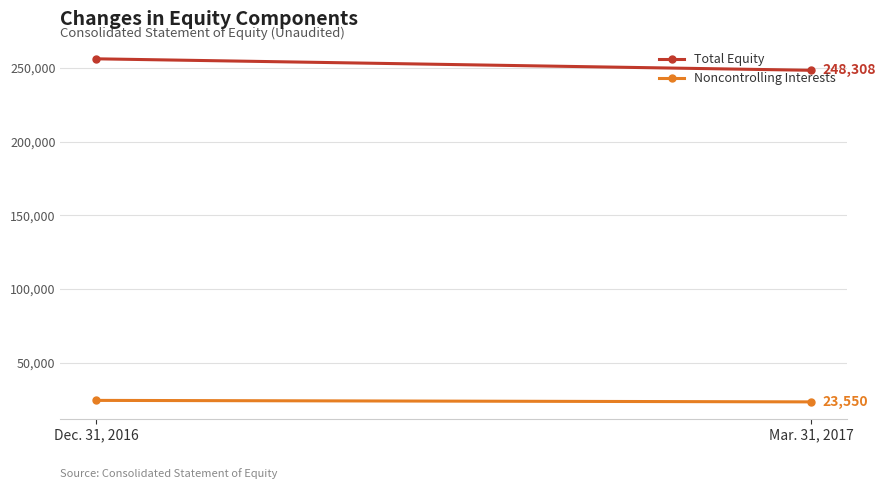

The Noncontrolling Interests series shows 32523 at Dec. 31, 2016. True or false?

False